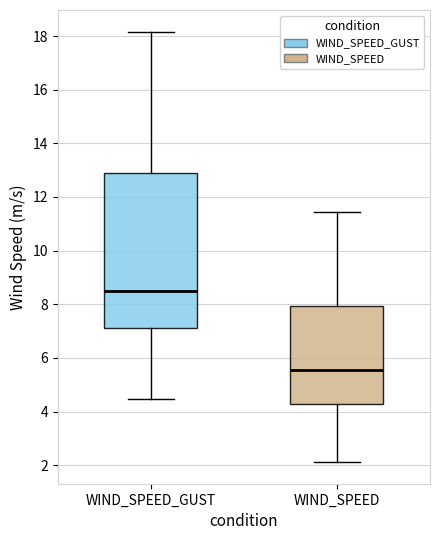

Which box's median line is the highest?

WIND_SPEED_GUST